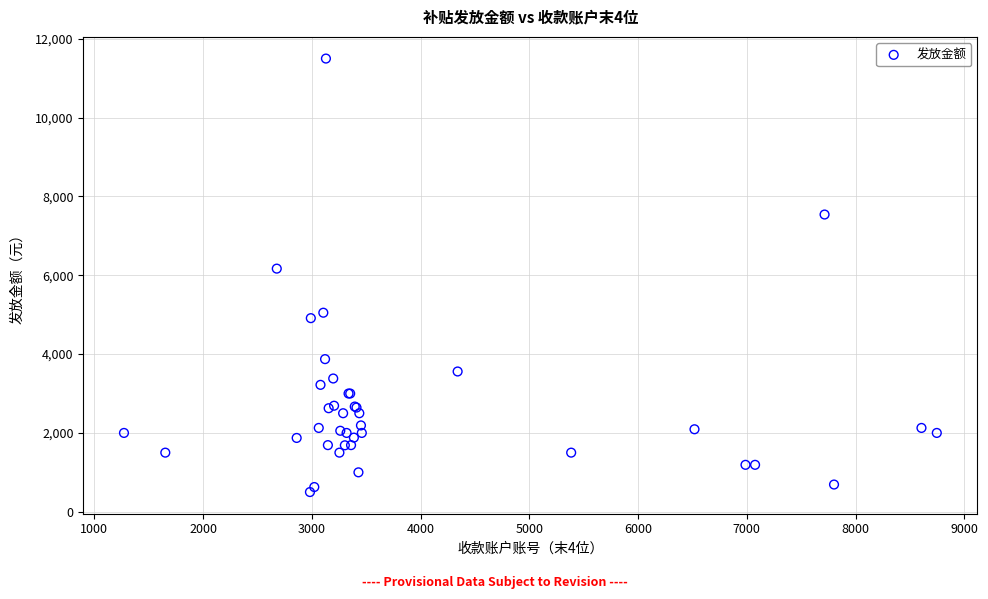

What Y value in the scatter plot is closest to 5999?

6169.1